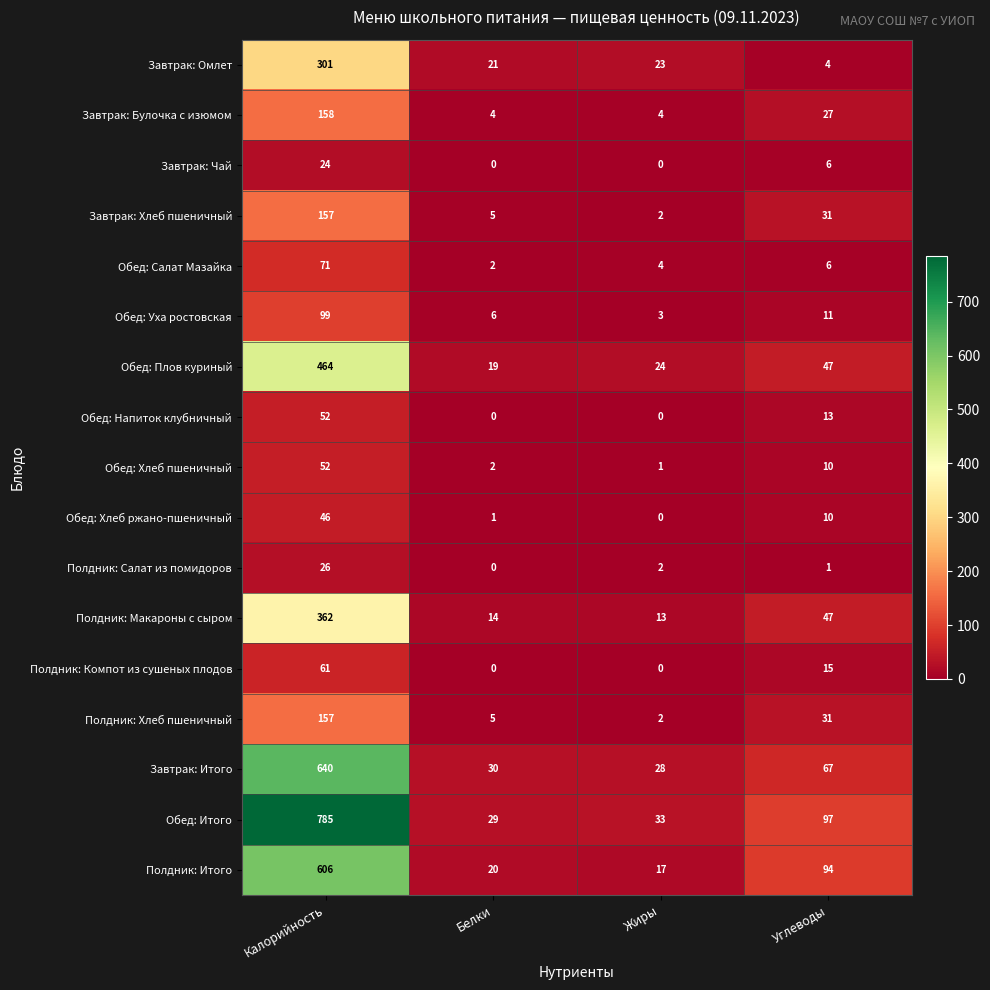

Read the Завтрак: Омлет value at Жиры.

23